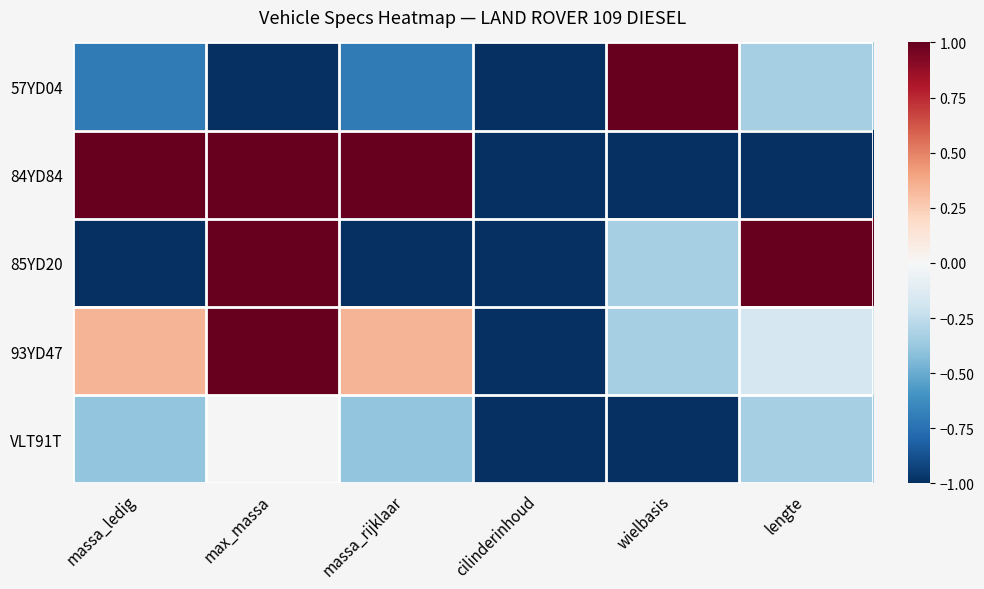

Where does the 85YD20 series first go above 0?

max_massa